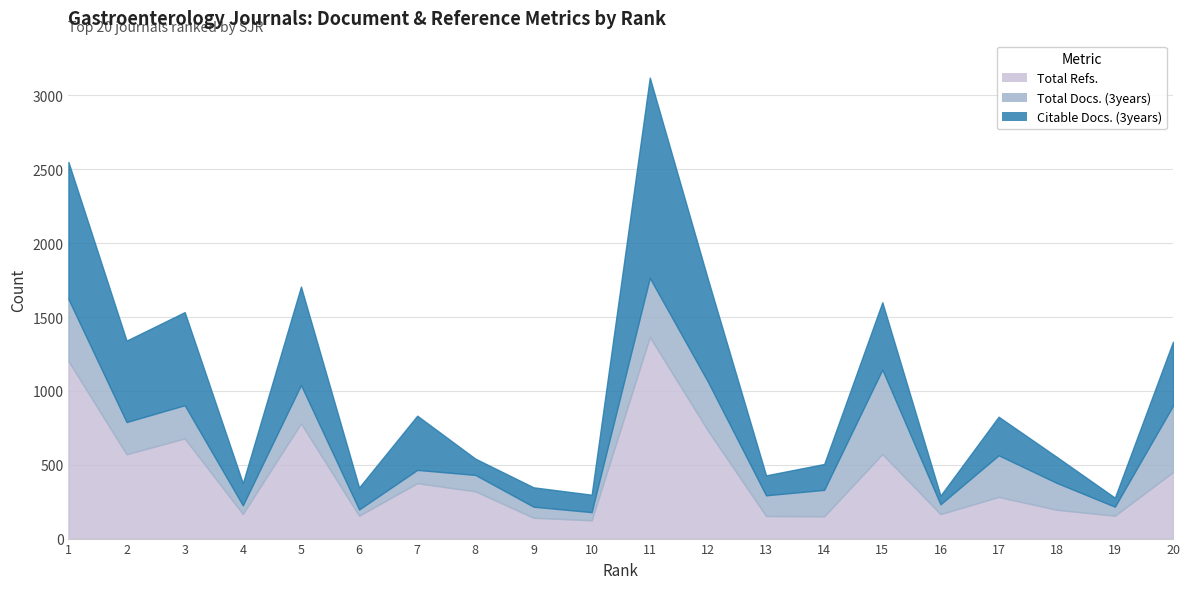

How many data points in Total Refs. are less than 320?

10